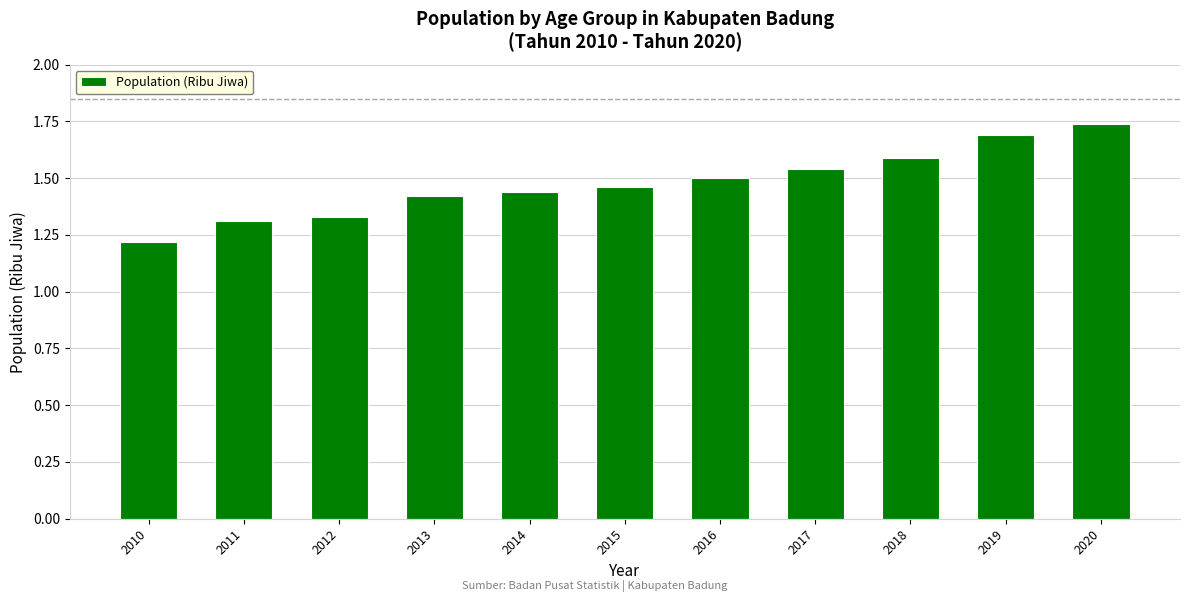

What is the sum of the values at 2014 and 2010?

2.7